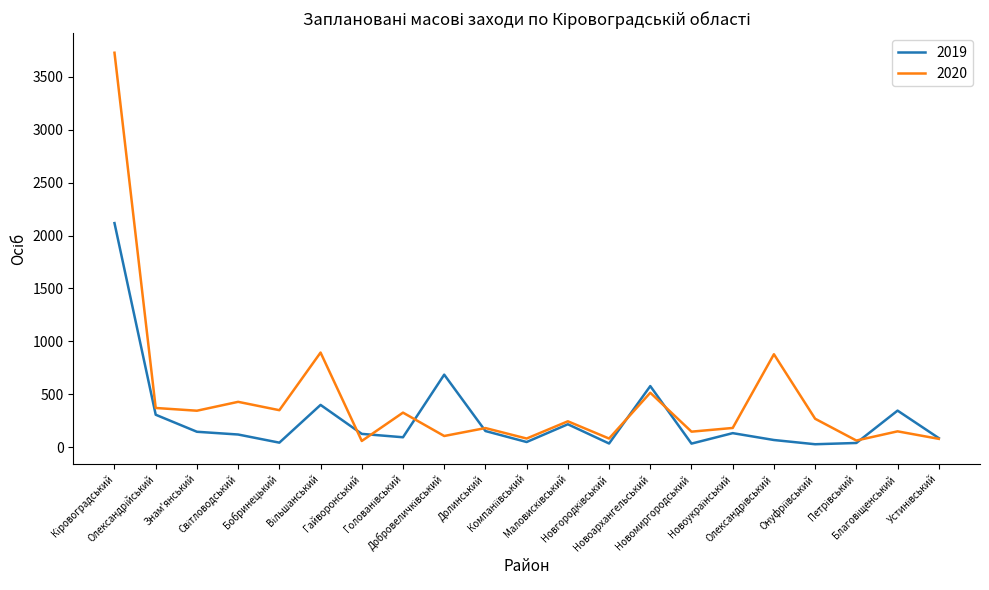

Rank the series by their average value, from lowest to highest.

2019, 2020